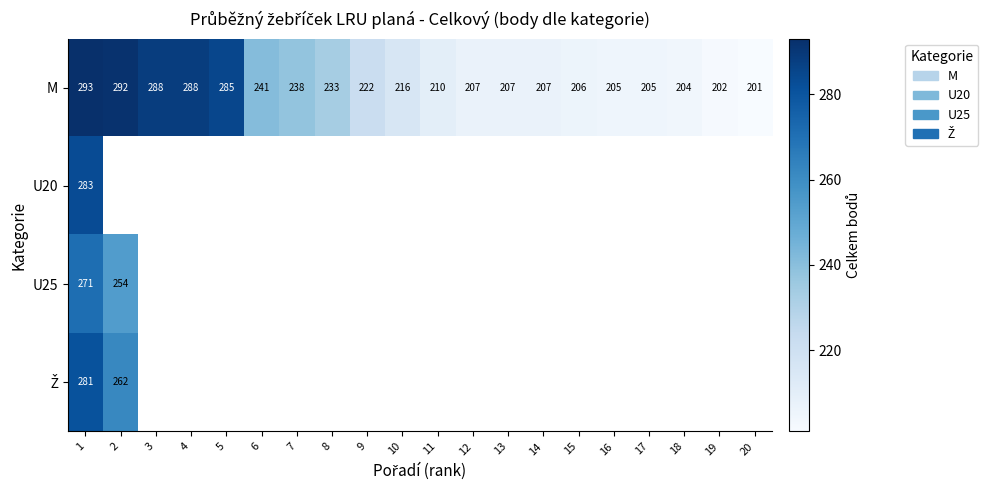

The value of M at 4 is 487. True or false?

False